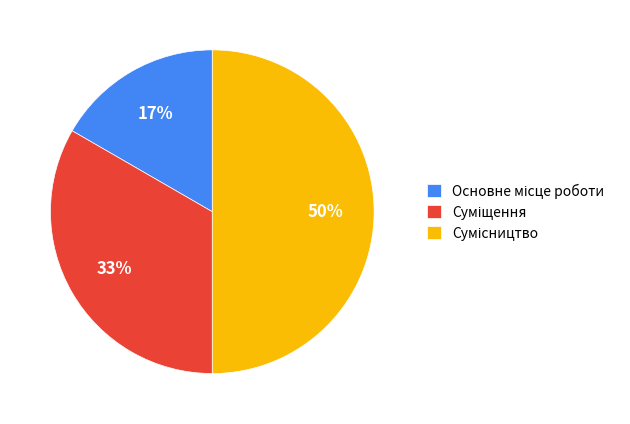

How many segments does this pie chart have?

3